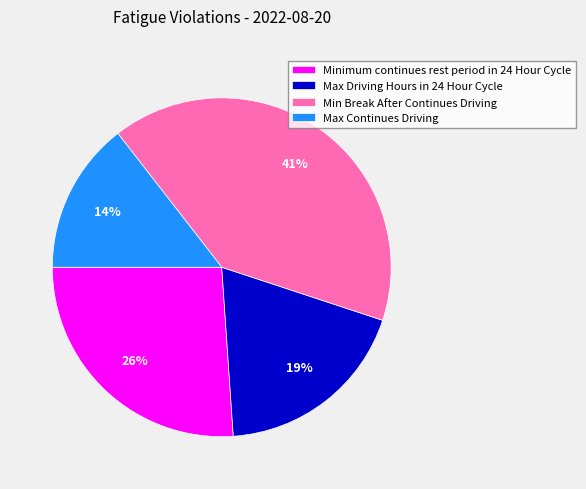

Is Minimum continues rest period in 24 Hour Cycle the majority of the pie?

No